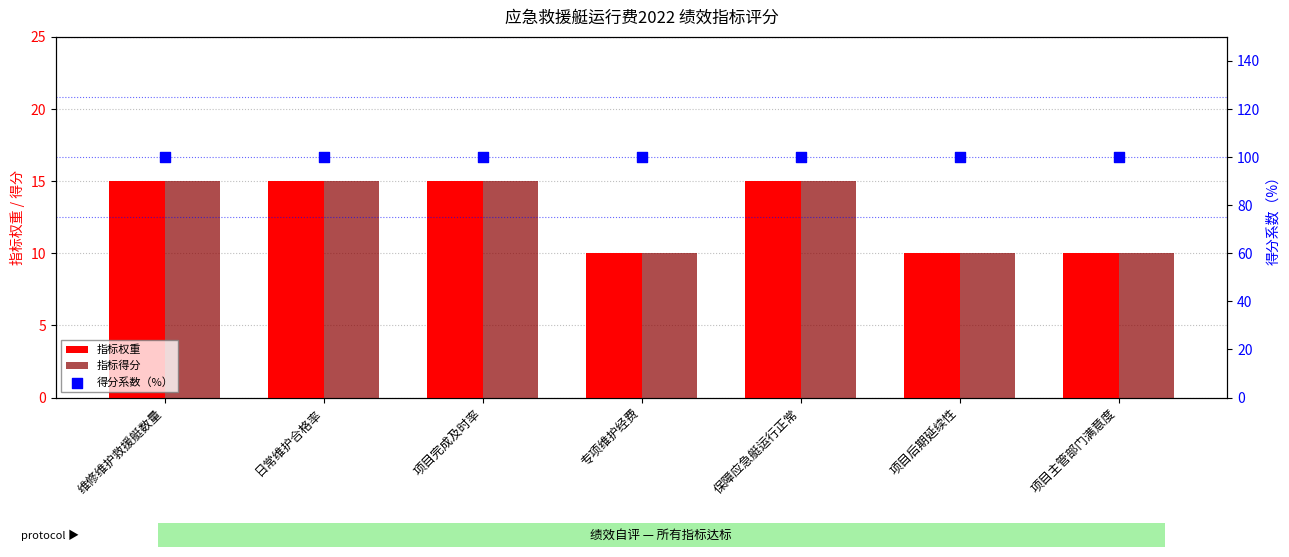

Which series has the largest total across all categories?

得分系数（%）